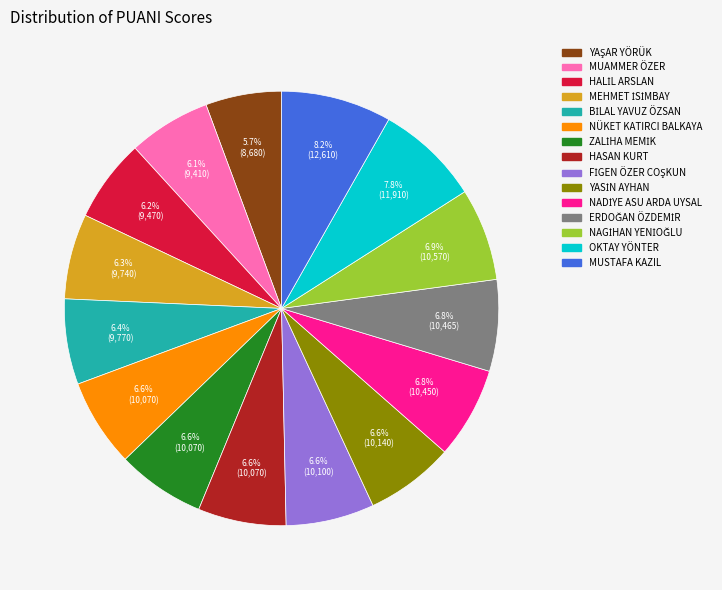

Is there a majority slice in this chart?

No